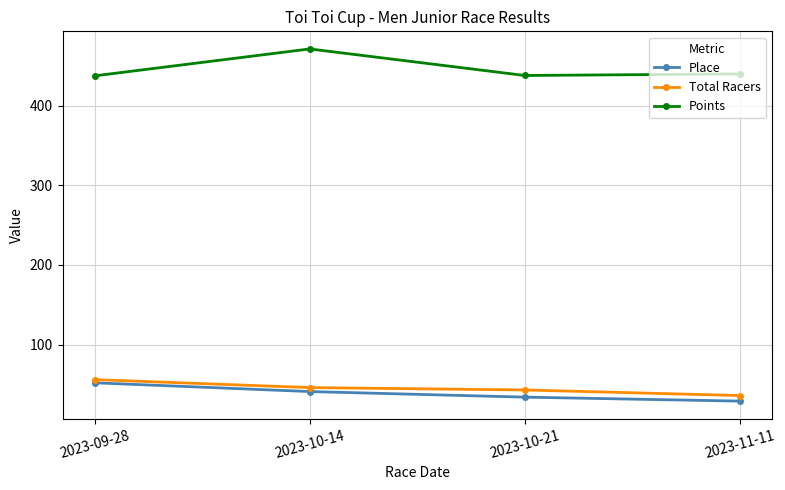

True or false: Place has a value of 34.0 at 2023-10-21.

True